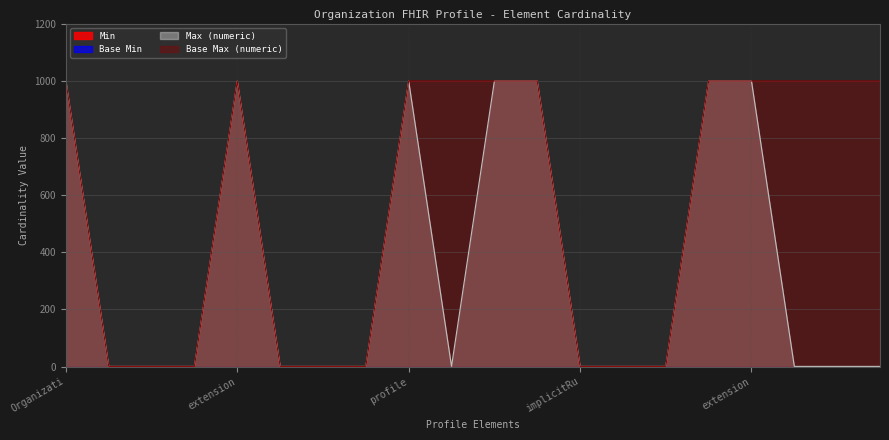

Reading left to right, extract all data points from this chart.

Max (numeric): 999	1	1	1	999	1	1	1	999	1	999	999	1	1	1	999	999	1	1	1
Base Max (numeric): 999	1	1	1	999	1	1	1	999	999	999	999	1	1	1	999	999	999	999	999